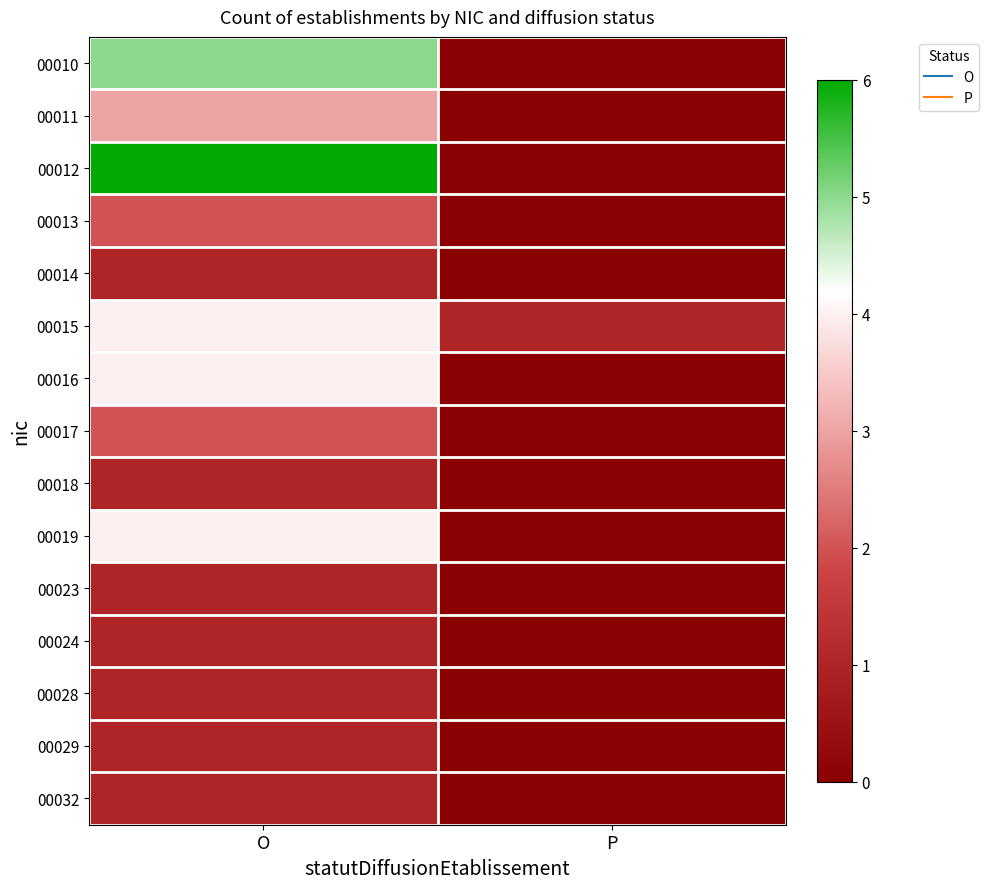

How many data points does each series have?

2